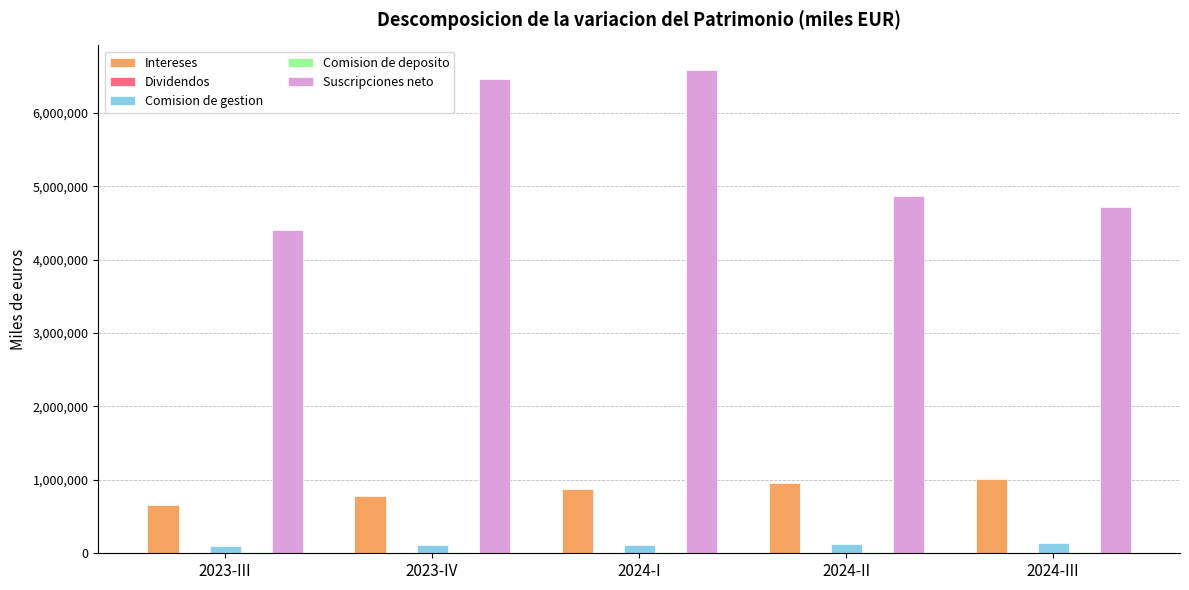

Is it true that Suscripciones neto equals 9052586 at 2024-I?

False